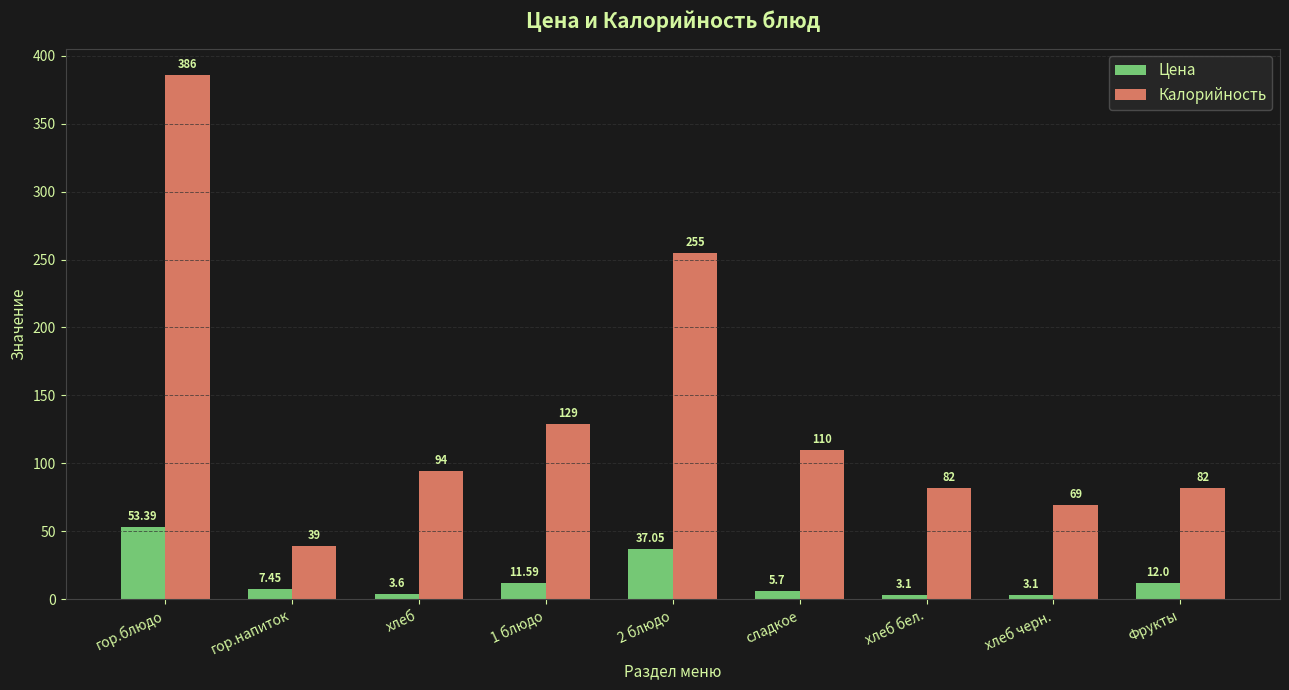

At which category is the sum across all series the highest?

гор.блюдо